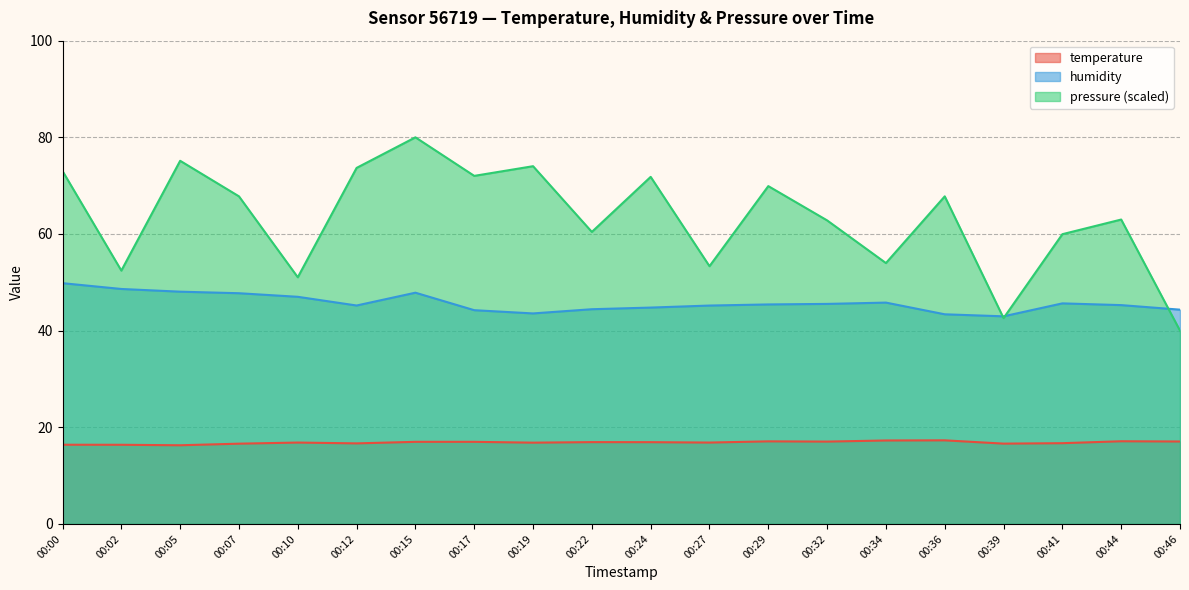

Rank the series at 00:17 from highest to lowest value.

pressure (scaled), humidity, temperature